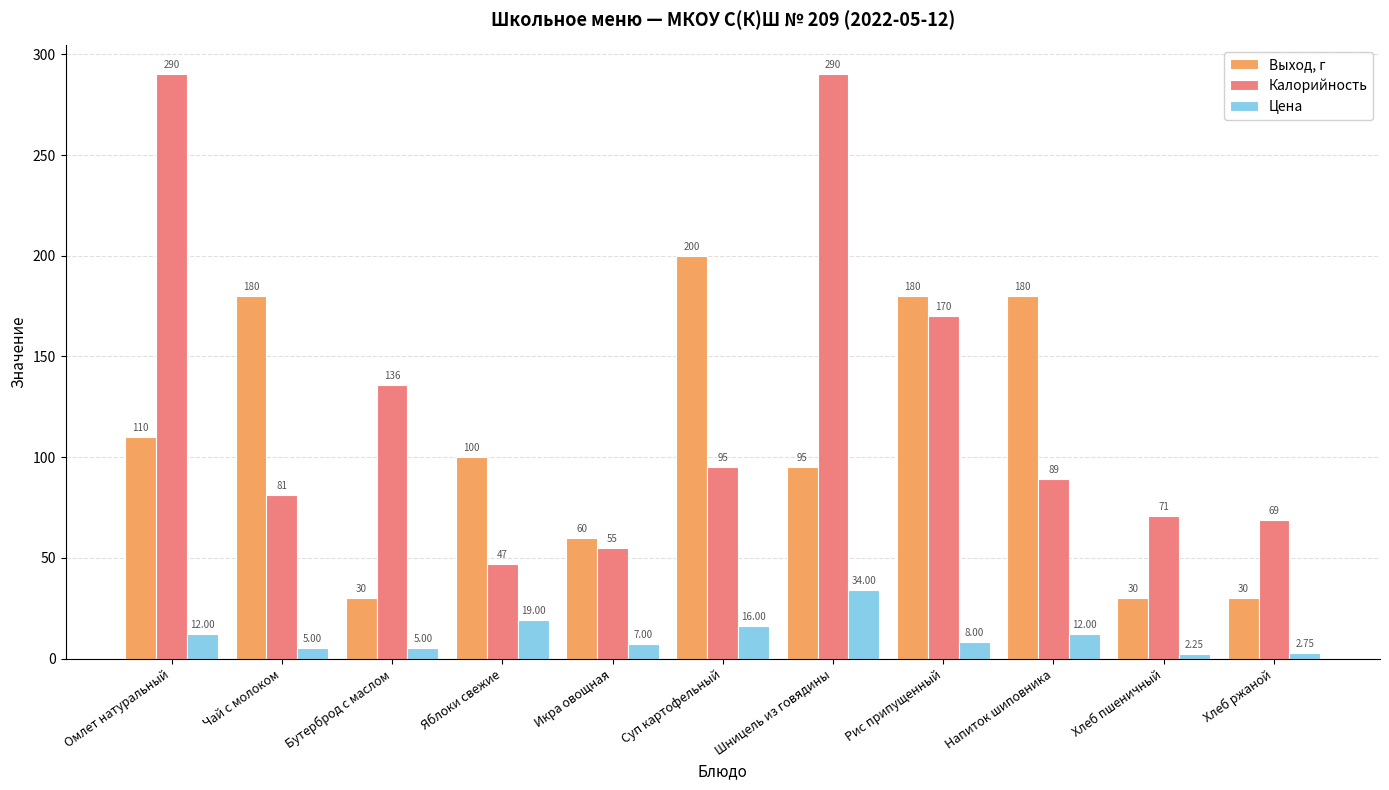

Are the bars grouped side by side (vs. stacked)?

Yes